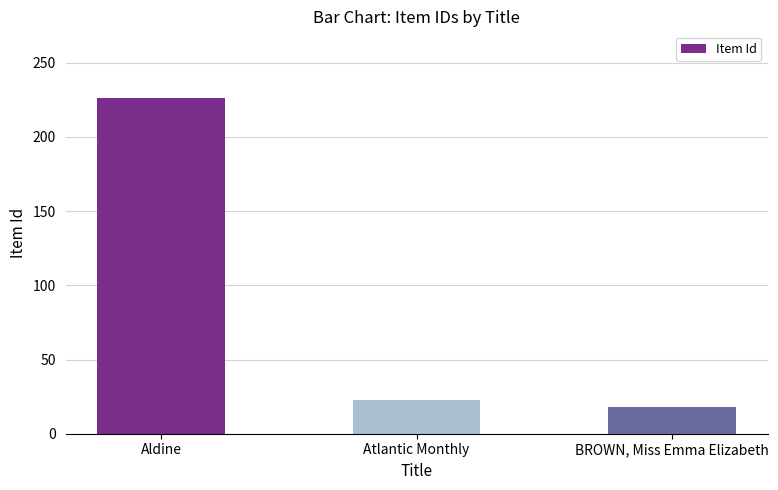

What is the minimum value shown in the chart?

18